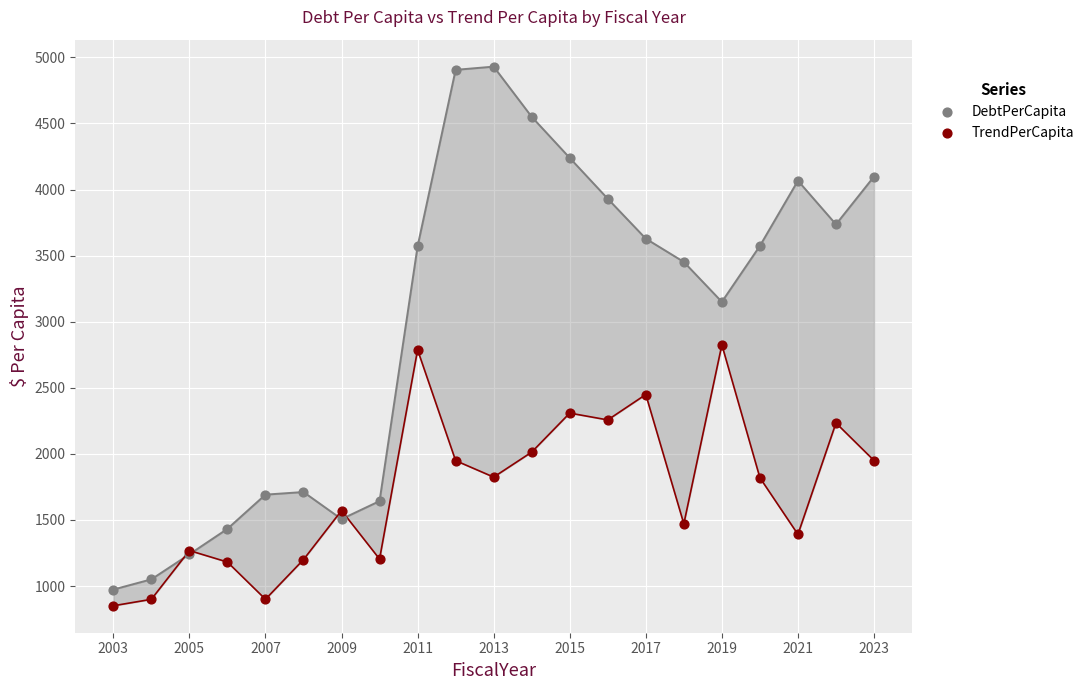

Which series reaches the maximum Y coordinate?

DebtPerCapita